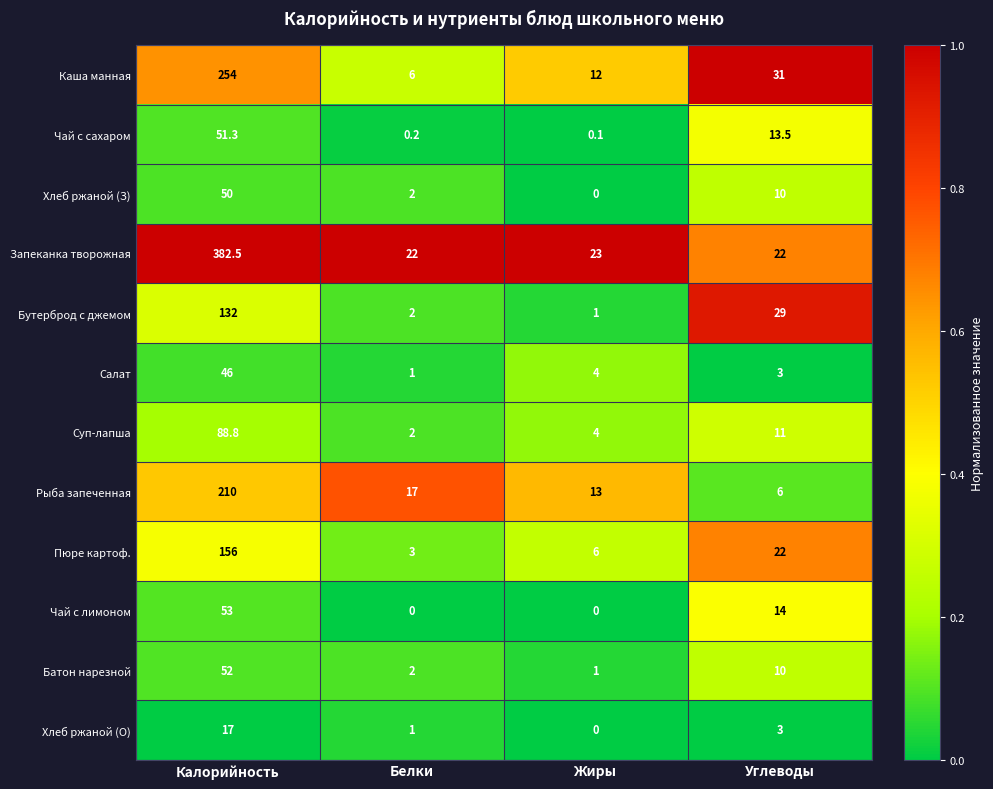

True or false: Запеканка творожная has a value of 382.5 at Калорийность.

True